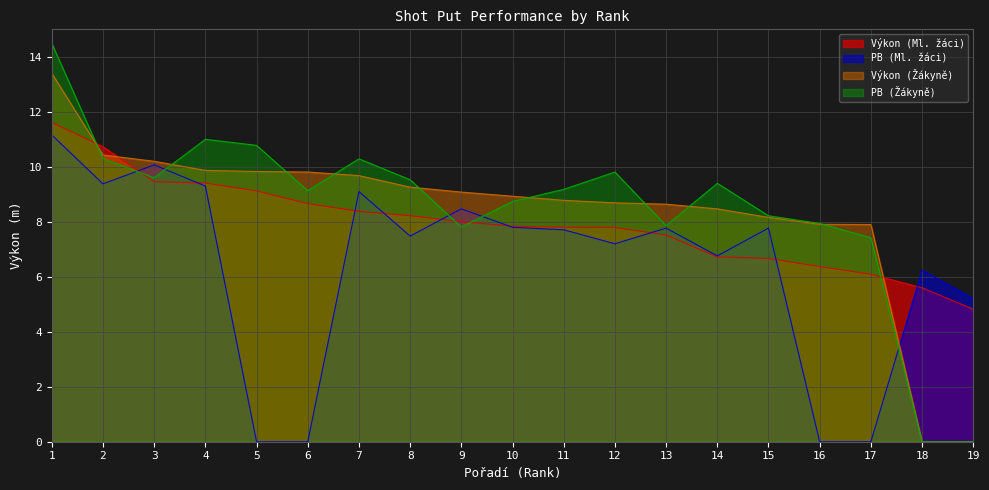

Which label corresponds to the largest value in the chart?

1